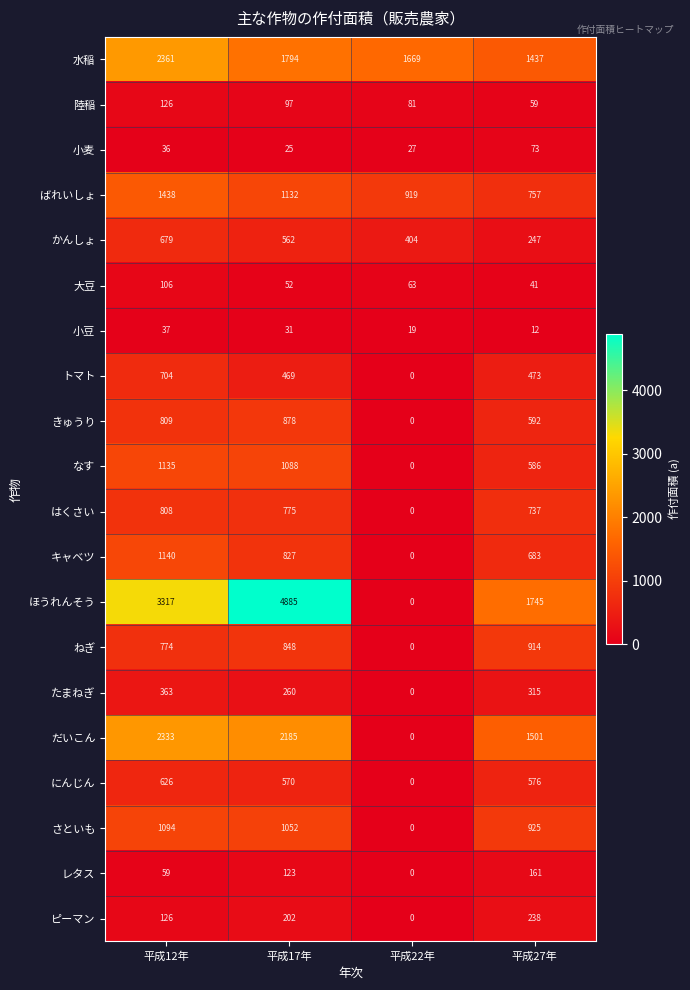

Count the たまねぎ values in the range 260 to 363.

3